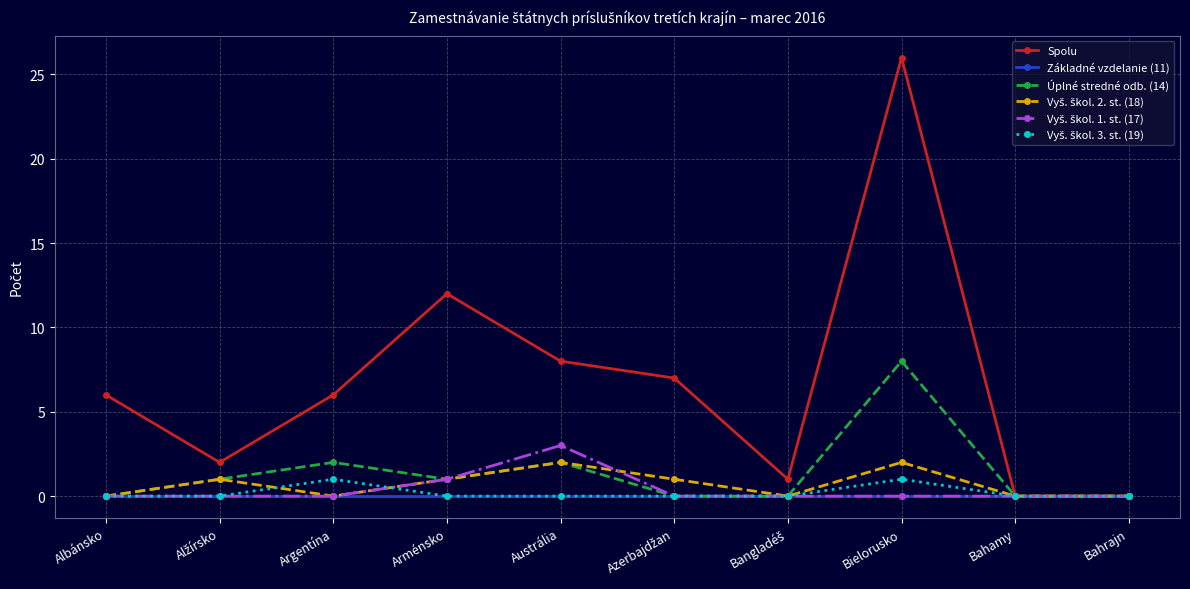

Which series has the largest total across all categories?

Spolu